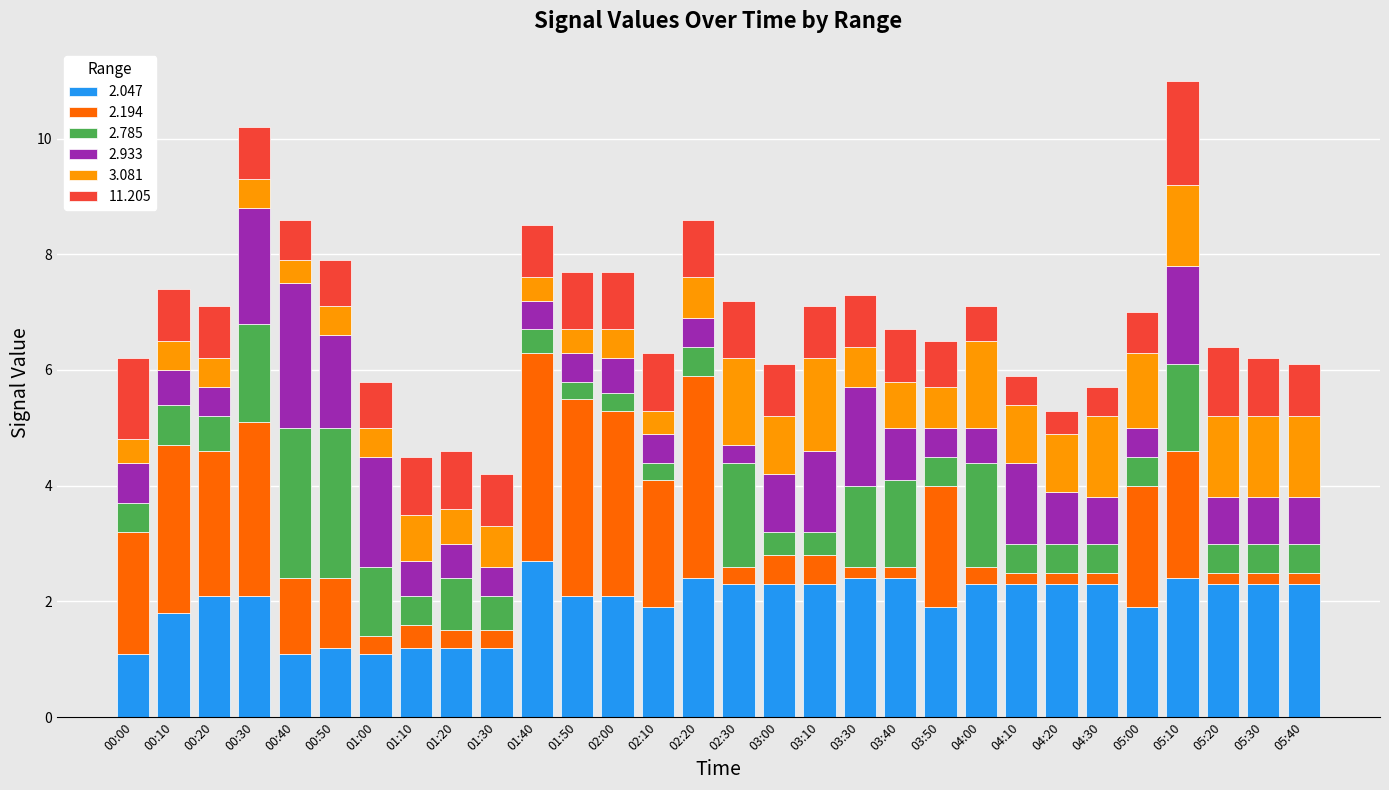

The value of 2.047 at 02:10 is 2.7. True or false?

False